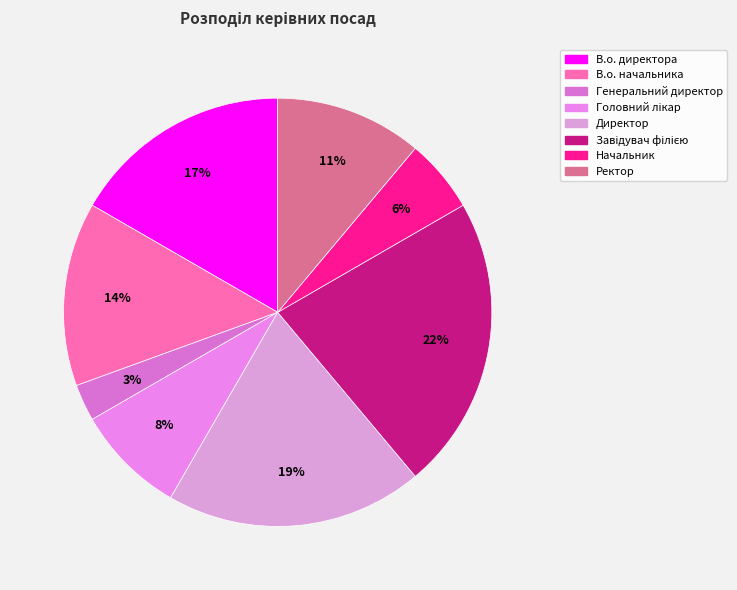

What is the ratio of the value at Генеральний директор to the value at Начальник?

0.5